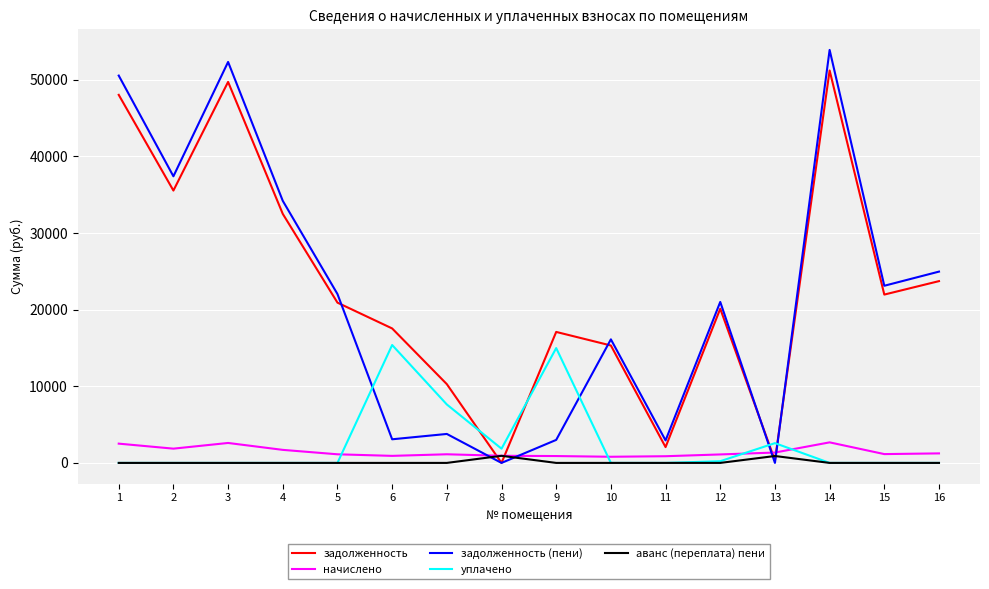

Is the value of уплачено at 8 greater than the value of начислено at 8?

Yes